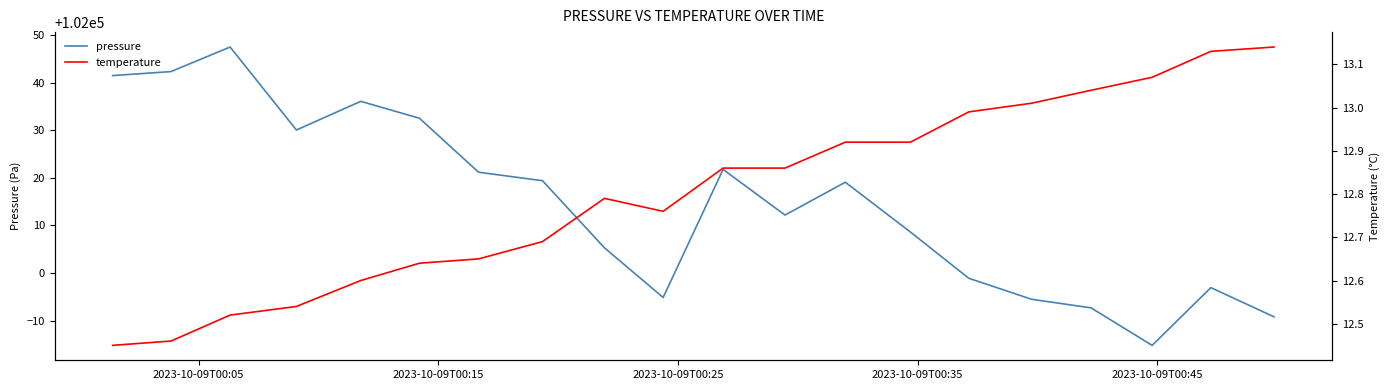

How many values in the pressure series are below 102019?

10